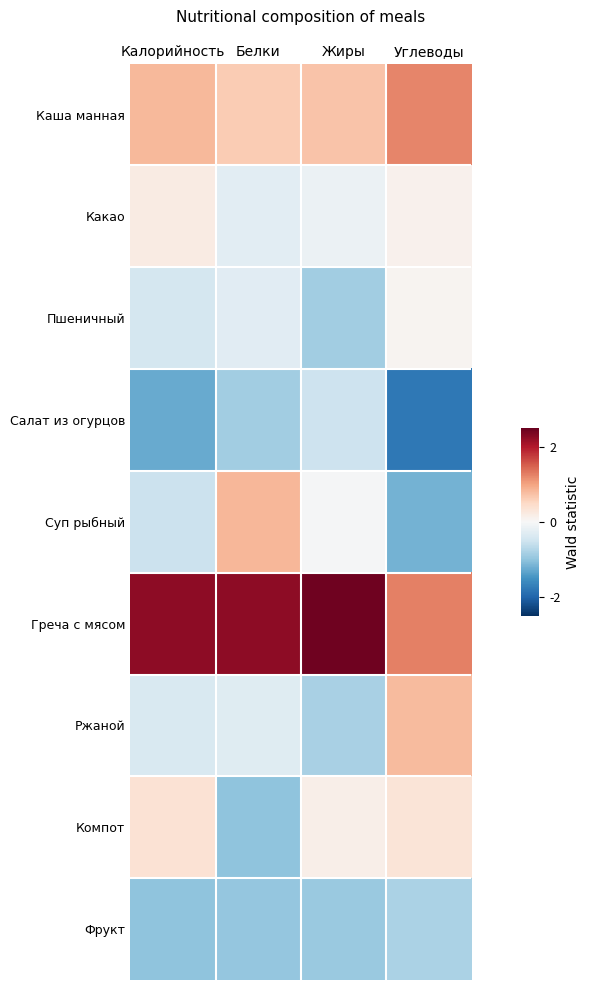

Rank the series by their maximum value, from highest to lowest.

Греча с мясом, Каша манная, Суп рыбный, Ржаной, Компот, Какао, Пшеничный, Салат из огурцов, Фрукт